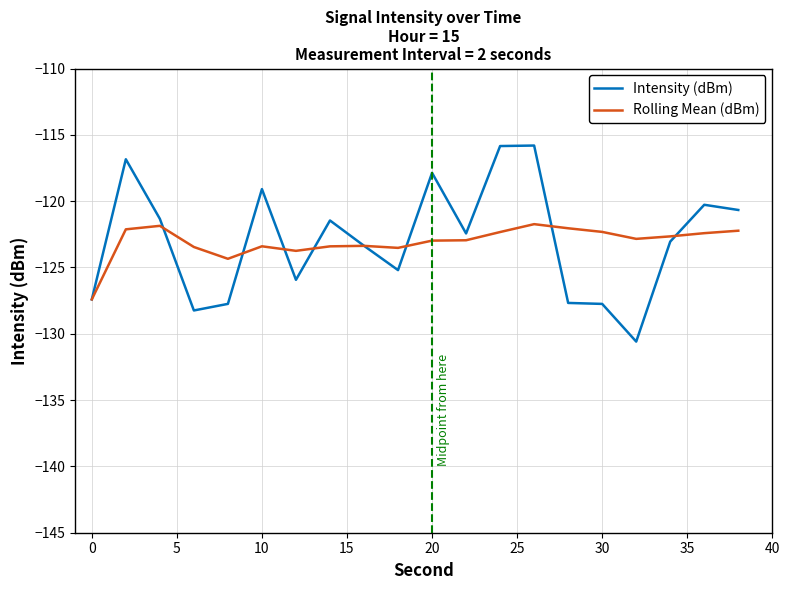

Which series has the largest range (max minus min)?

Intensity (dBm)